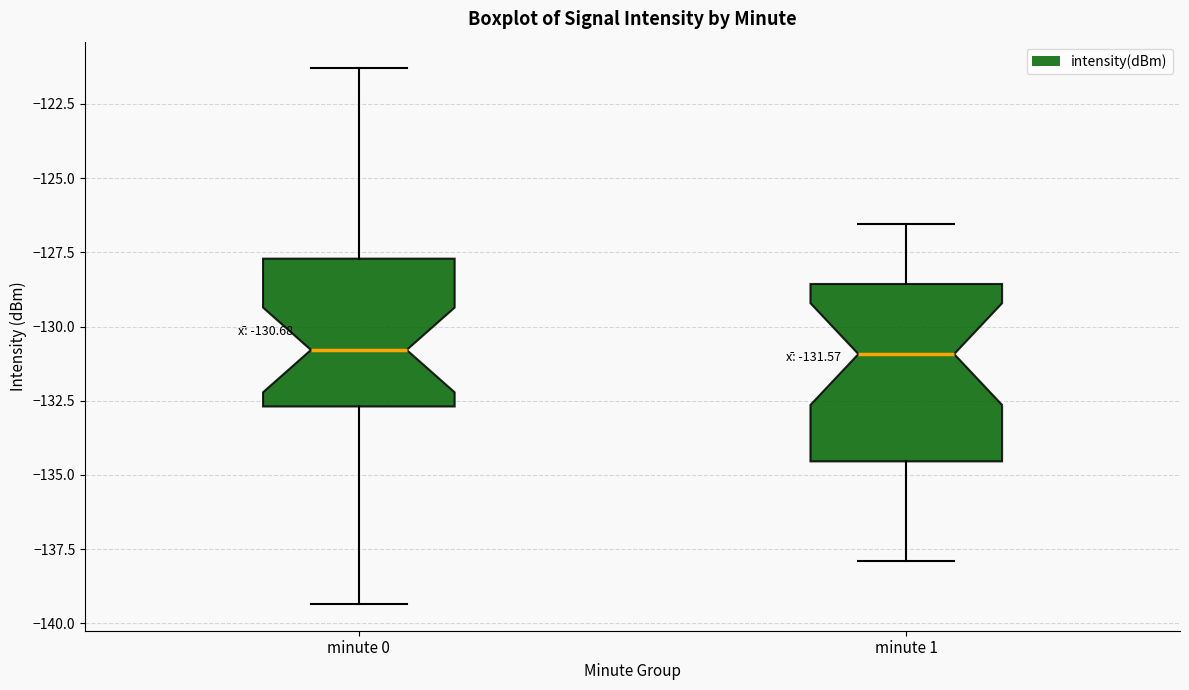

Which box is the tallest, from its lower edge to its upper edge?

minute 1